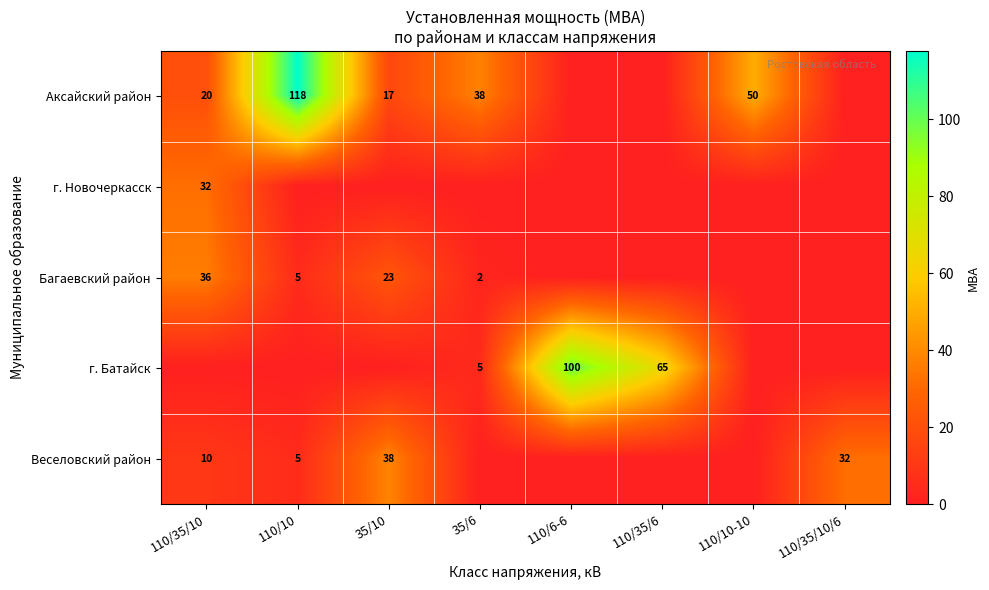

The value of Аксайский район at 110/35/10 is 20. True or false?

True